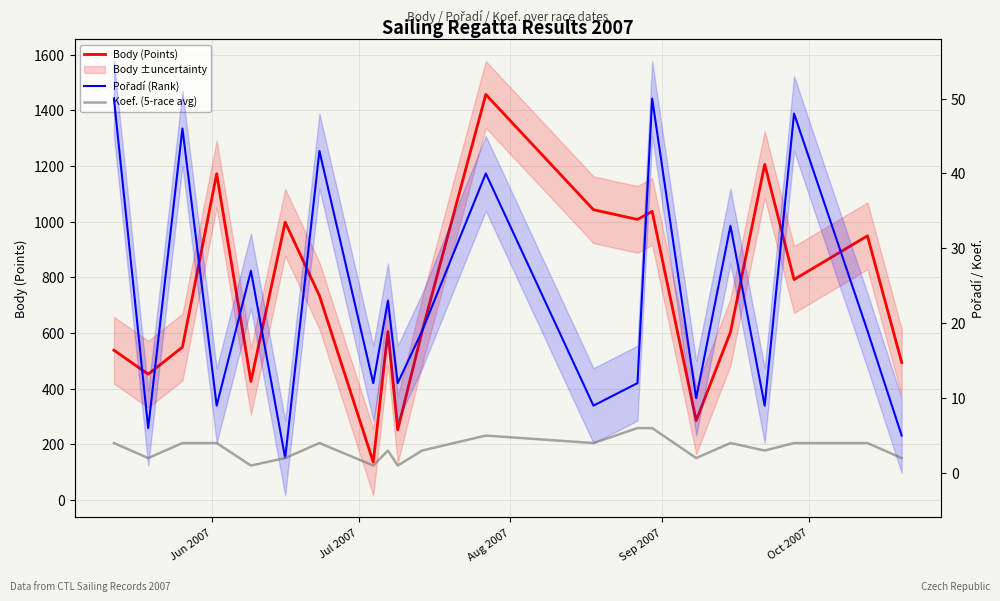

What is the smallest value displayed?

1